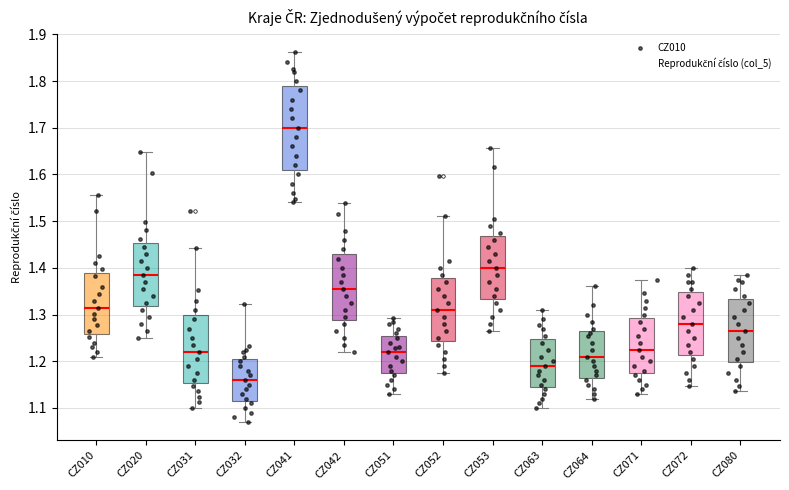

Reading left to right, read every box against the y-axis: the position of its median line, the range the box covers, and the ends of its whiskers. The values are not printed on the chart, so give them approximately, as read against the axis.

CZ010: median 1.32, box 1.26 to 1.39, whiskers 1.21 to 1.56
CZ020: median 1.39, box 1.32 to 1.45, whiskers 1.25 to 1.65
CZ031: median 1.22, box 1.15 to 1.30, whiskers 1.10 to 1.44
CZ032: median 1.16, box 1.12 to 1.21, whiskers 1.07 to 1.32
CZ041: median 1.70, box 1.61 to 1.79, whiskers 1.54 to 1.86
CZ042: median 1.36, box 1.29 to 1.43, whiskers 1.22 to 1.54
CZ051: median 1.22, box 1.18 to 1.26, whiskers 1.13 to 1.29
CZ052: median 1.31, box 1.24 to 1.38, whiskers 1.18 to 1.51
CZ053: median 1.40, box 1.33 to 1.47, whiskers 1.27 to 1.66
CZ063: median 1.19, box 1.15 to 1.25, whiskers 1.10 to 1.31
CZ064: median 1.21, box 1.17 to 1.26, whiskers 1.12 to 1.36
CZ071: median 1.23, box 1.18 to 1.29, whiskers 1.13 to 1.37
CZ072: median 1.28, box 1.21 to 1.35, whiskers 1.15 to 1.40
CZ080: median 1.27, box 1.20 to 1.33, whiskers 1.14 to 1.38